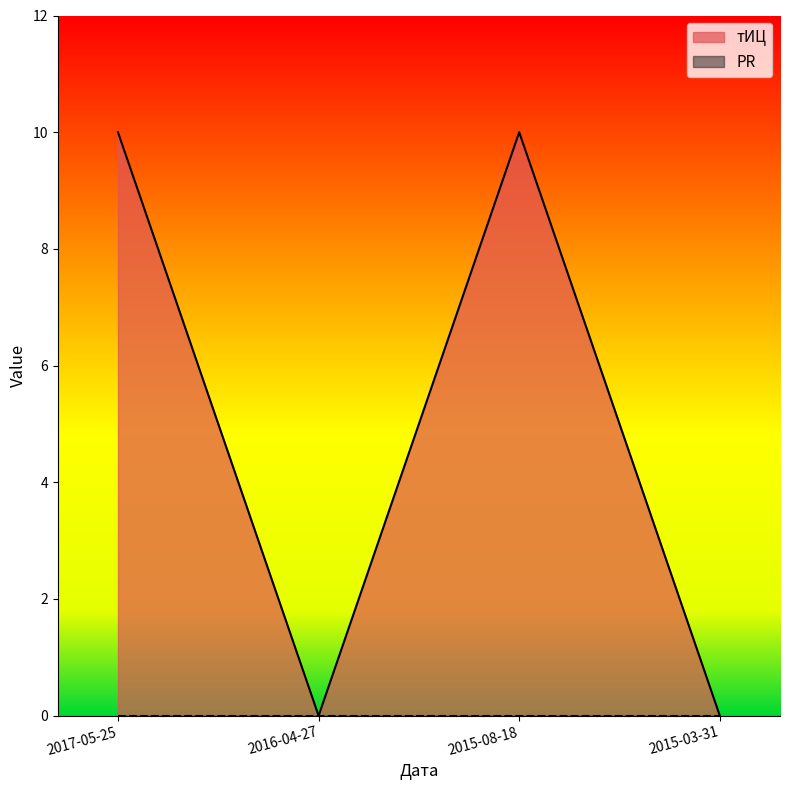

Reading left to right, list all the values displayed in this chart.

2017-05-25=10	2016-04-27=0	2015-08-18=10	2015-03-31=0